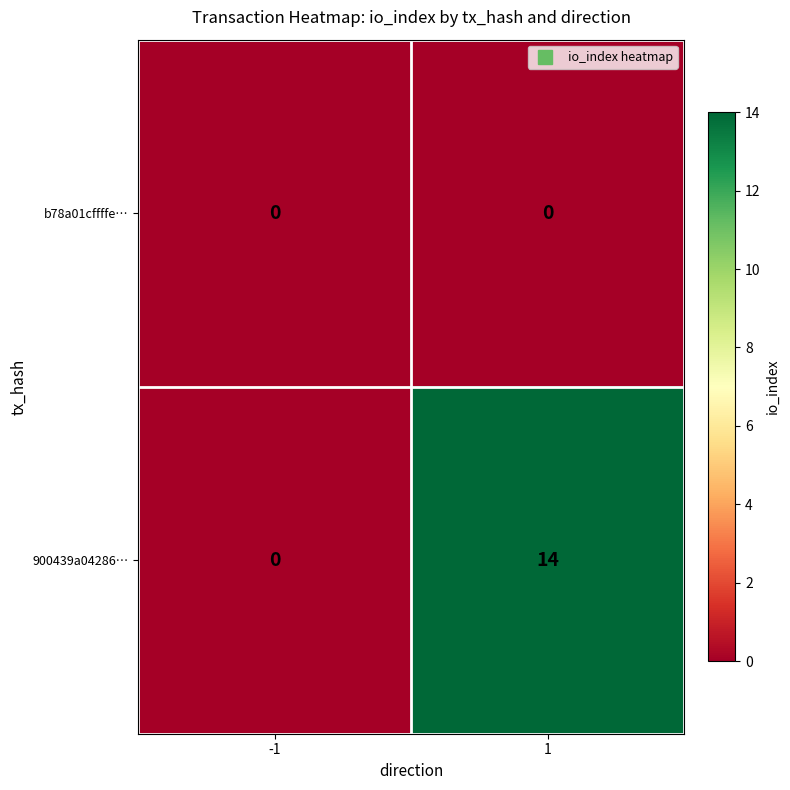

List the series in order of their overall mean, lowest first.

b78a01cffffe…, 900439a04286…